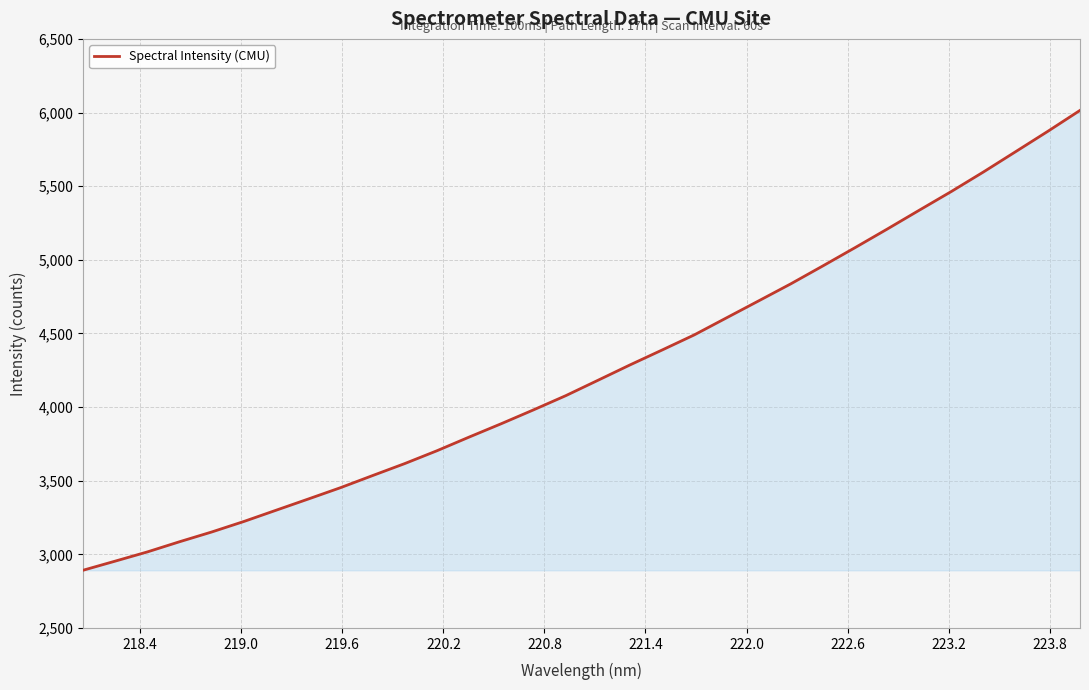

How many lines are shown in the chart?

1